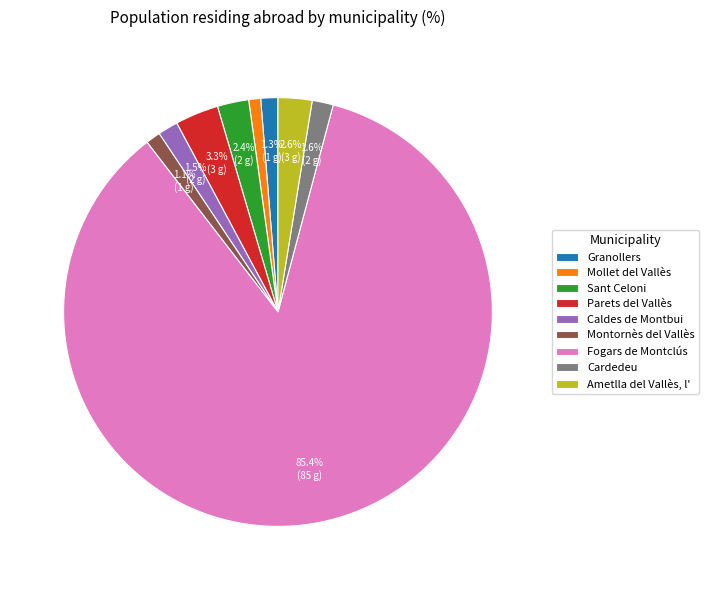

What percentage is the Cardedeu slice, to the nearest percent?

2%